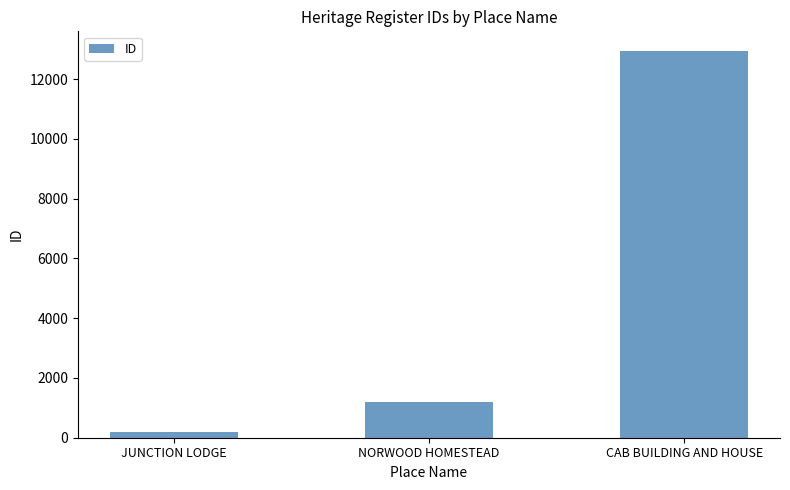

How many bars are there in total?

3